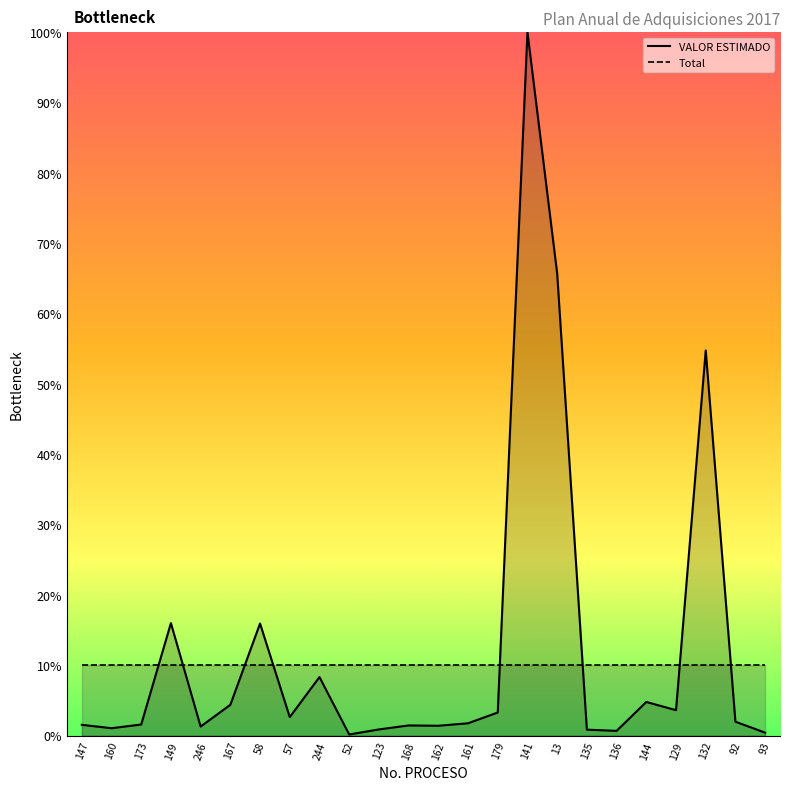

Rank the categories by value from highest to lowest.

141, 13, 132, 149, 58, 244, 144, 167, 129, 179, 57, 92, 161, 173, 147, 168, 162, 246, 160, 123, 135, 136, 93, 52